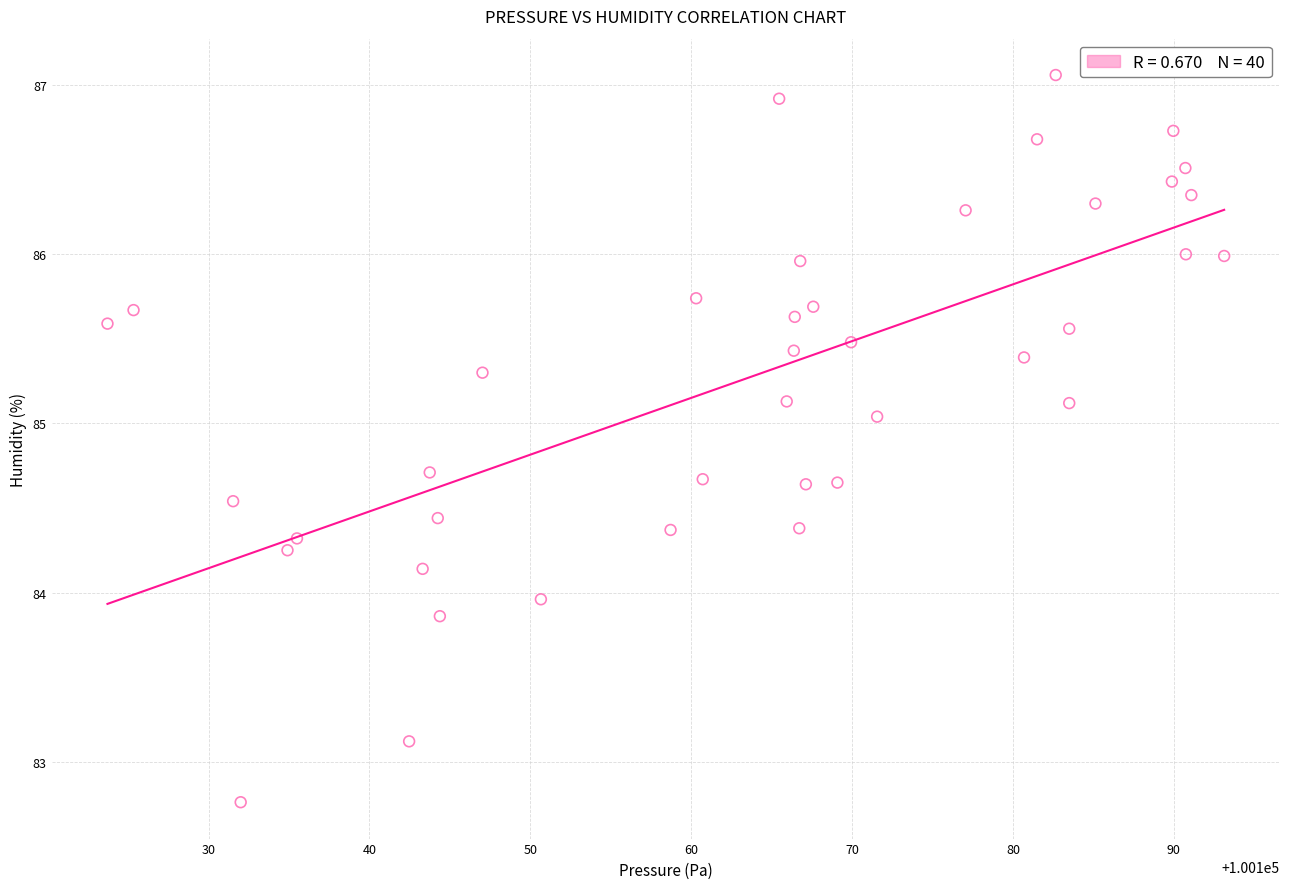

What is the range of Y values (max minus min)?

4.3